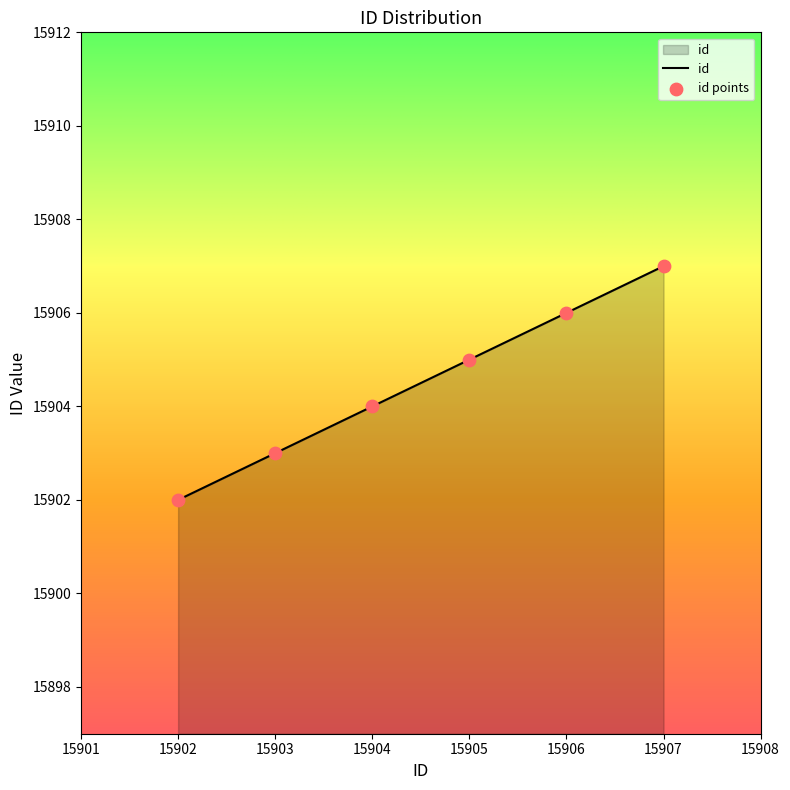

What is the change in value from 15903 to 15904?

+1